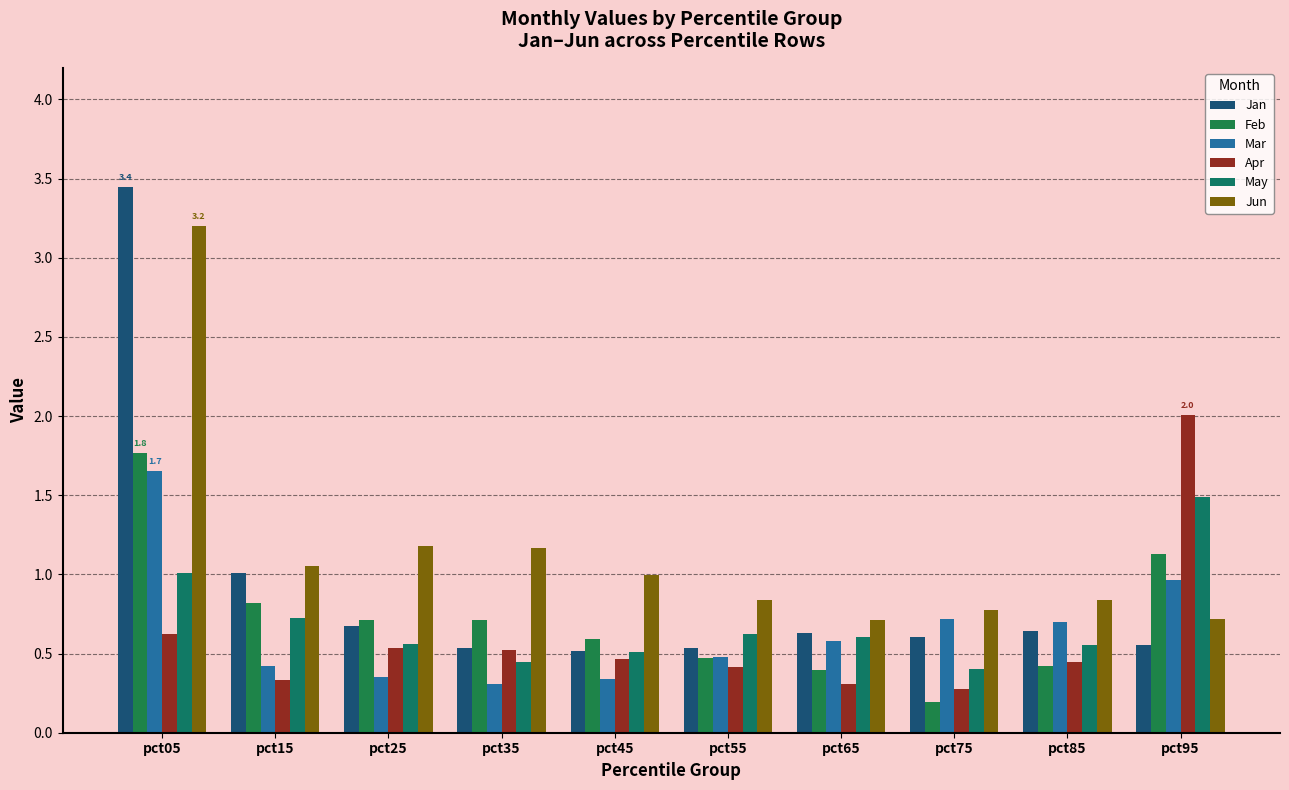

List the series in order of their peak value, lowest first.

May, Mar, Feb, Apr, Jun, Jan